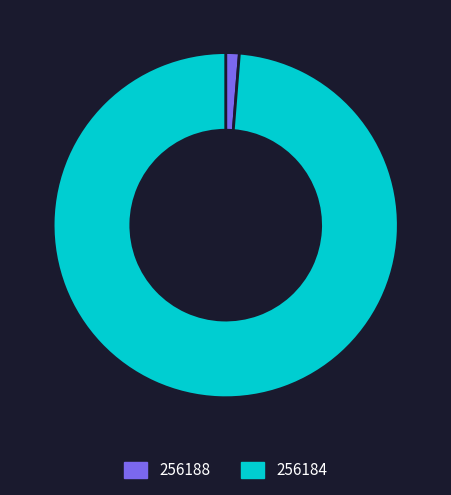

Which slice is the largest?

256184